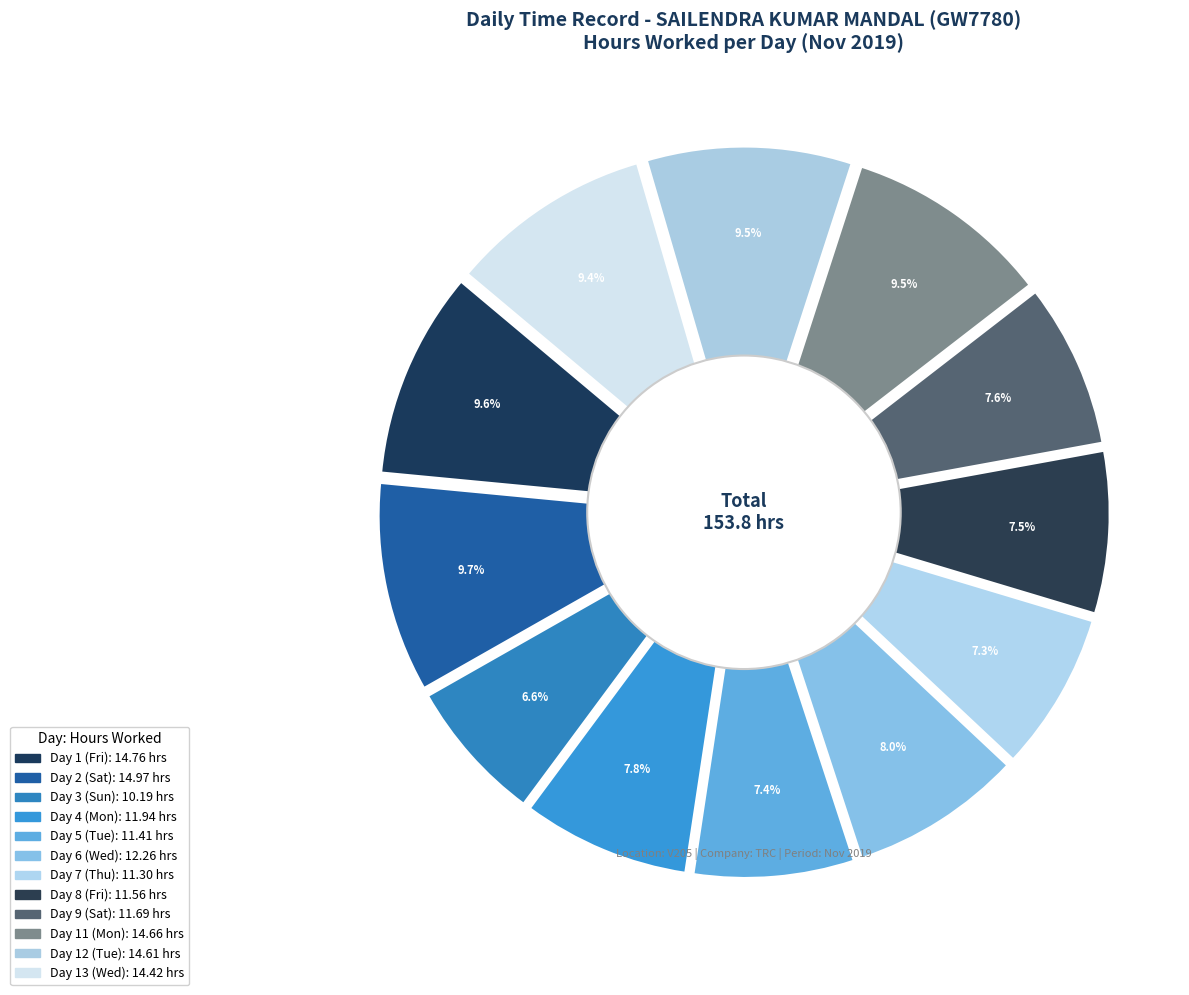

How much of the chart is everything except Day 4 (Mon)?

92.2%